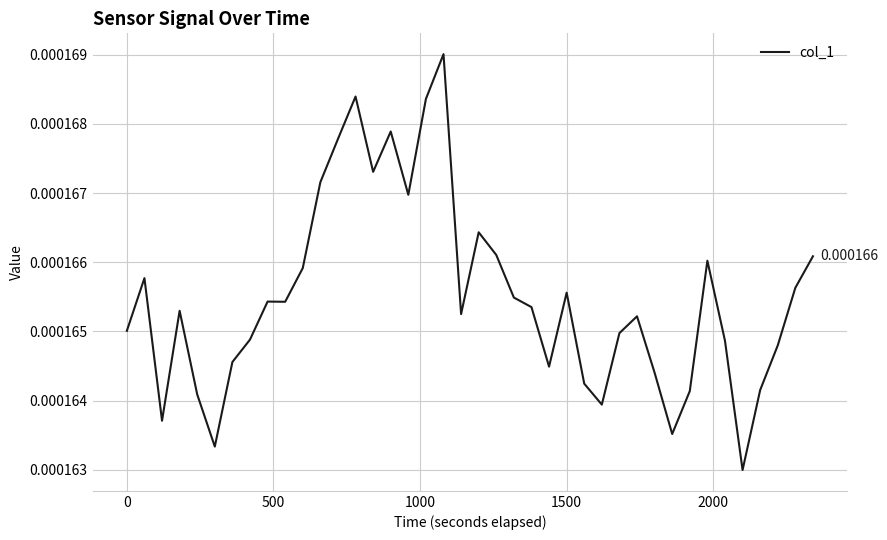

Does the chart display data point markers on the line(s)?

No